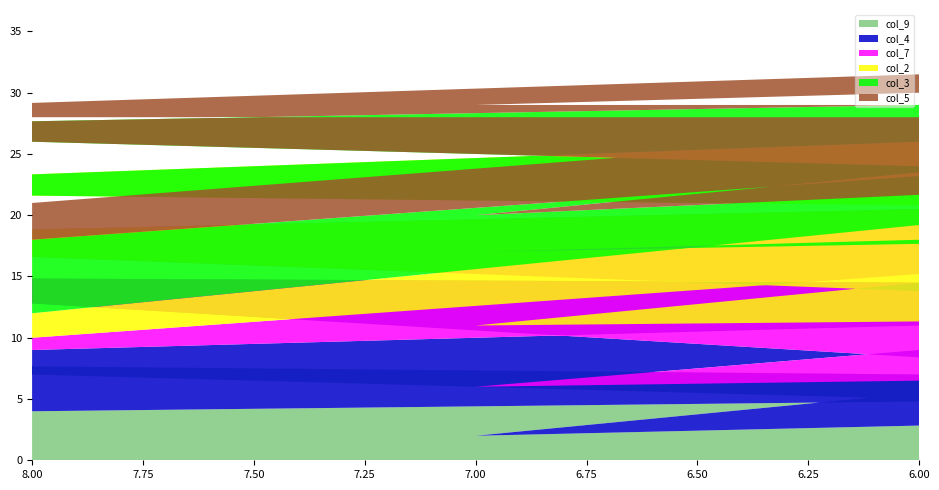

Reading left to right, list all the values displayed in this chart.

col_9: 4	6	8	3	9	2	7	5	1
col_4: 5	8	7	1	3	4	2	6	9
col_7: 1	9	3	7	6	5	4	8	2
col_2: 2	7	4	9	1	6	8	3	5
col_3: 6	1	5	2	8	3	9	4	7
col_5: 3	4	1	6	2	9	5	7	8